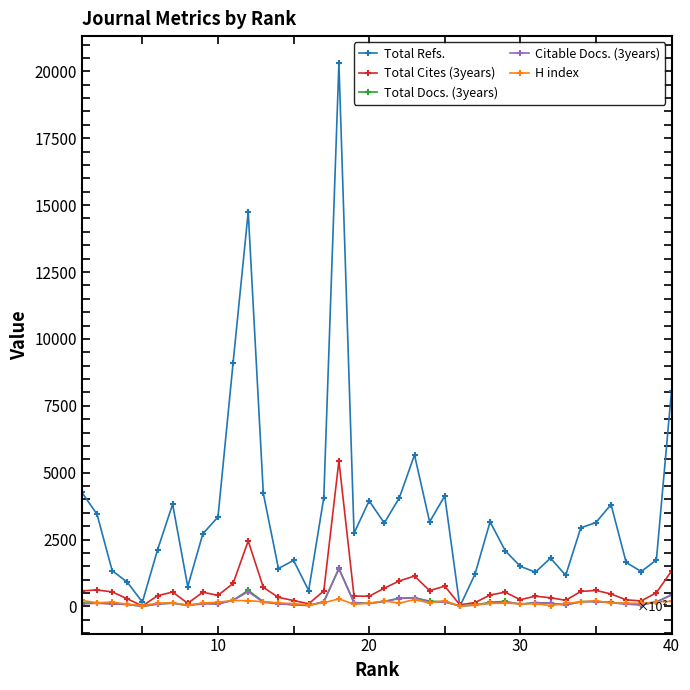

True or false: Total Refs. has more than 1 points higher than both neighbors.

True